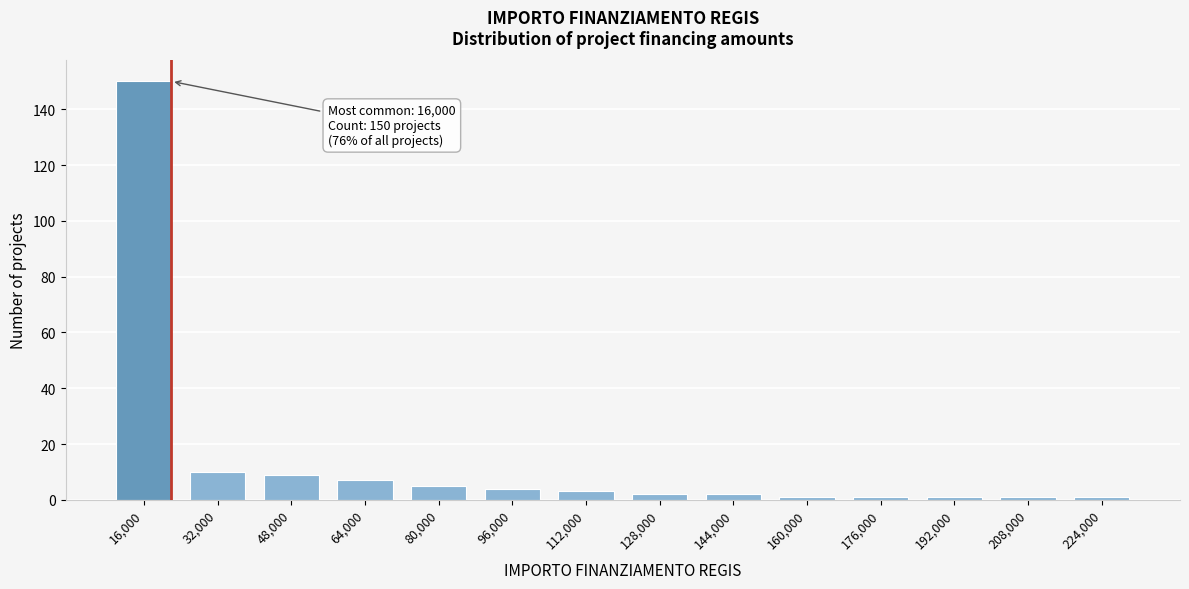

Reading left to right, list all the values displayed in this chart.

16,000=150	32,000=10	48,000=9	64,000=7	80,000=5	96,000=4	112,000=3	128,000=2	144,000=2	160,000=1	176,000=1	192,000=1	208,000=1	224,000=1